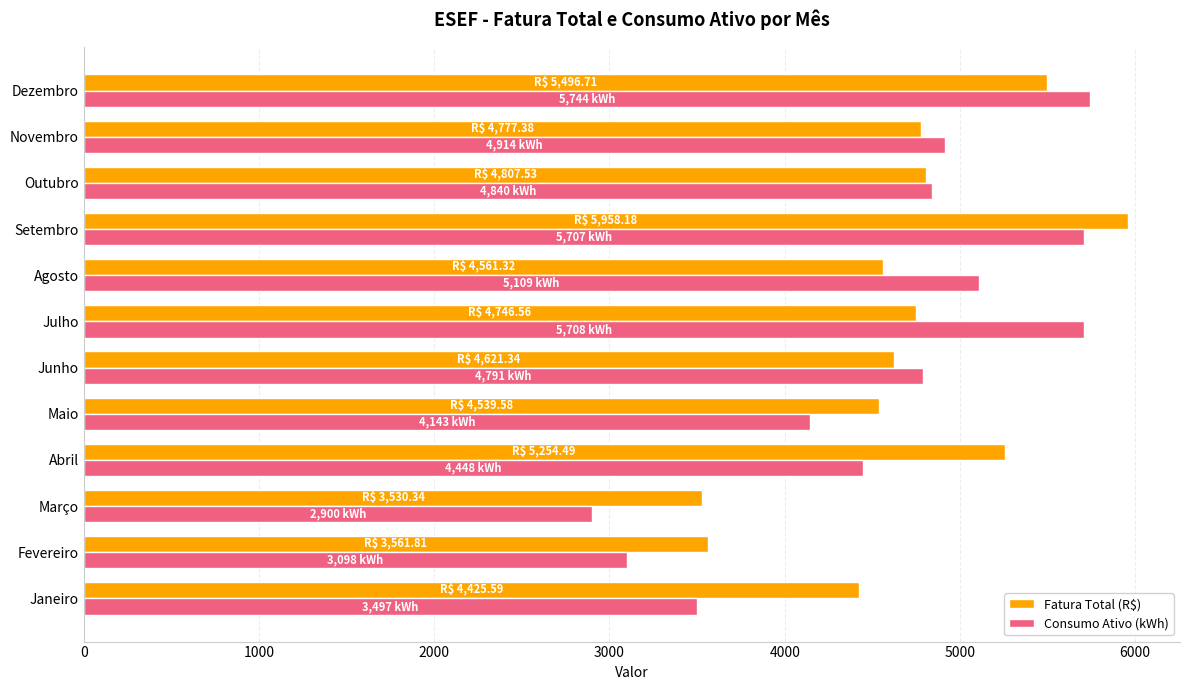

At which label is Consumo Ativo (kWh) closest to 4322?

Abril